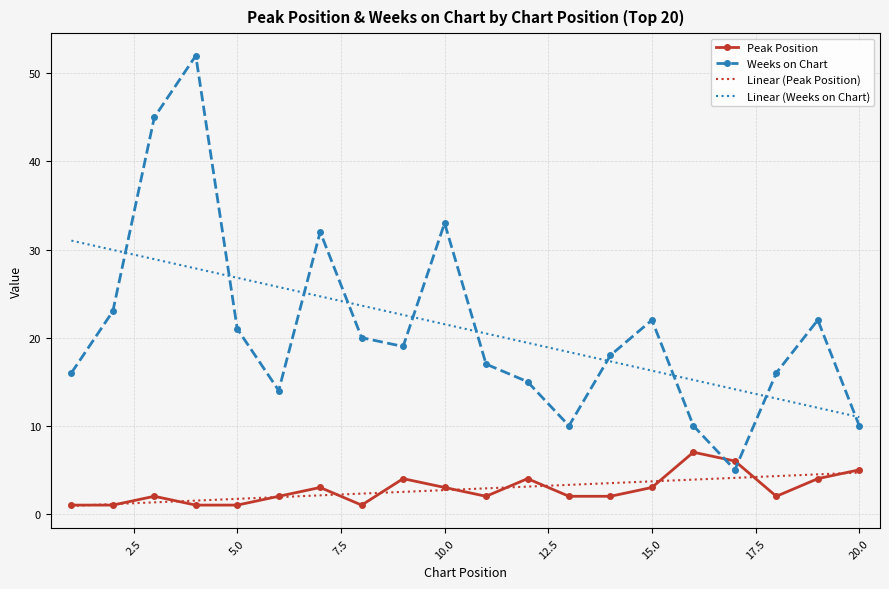

Count the number of categories in the chart.

20